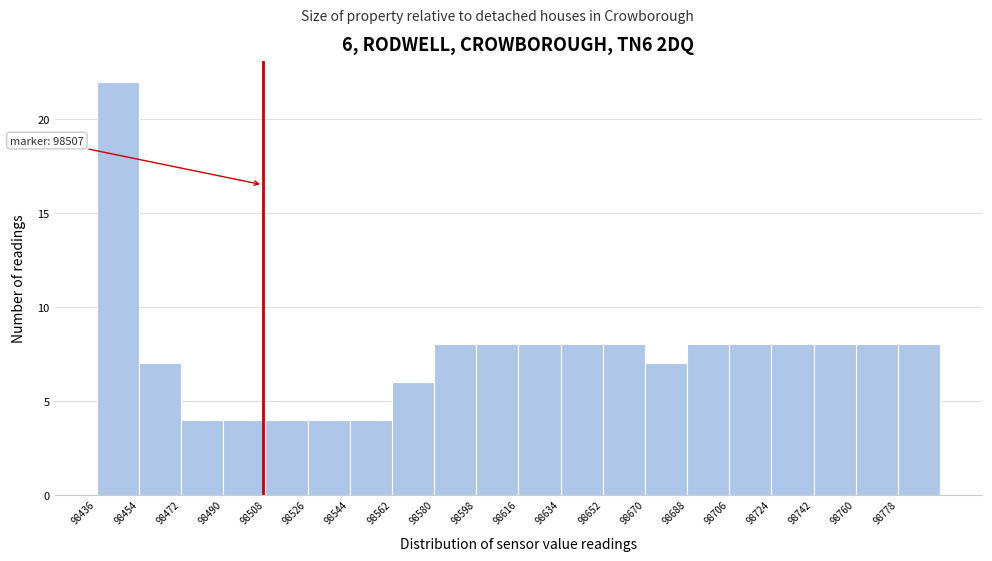

Which range on the x-axis has the tallest bar?

98436 to 98454